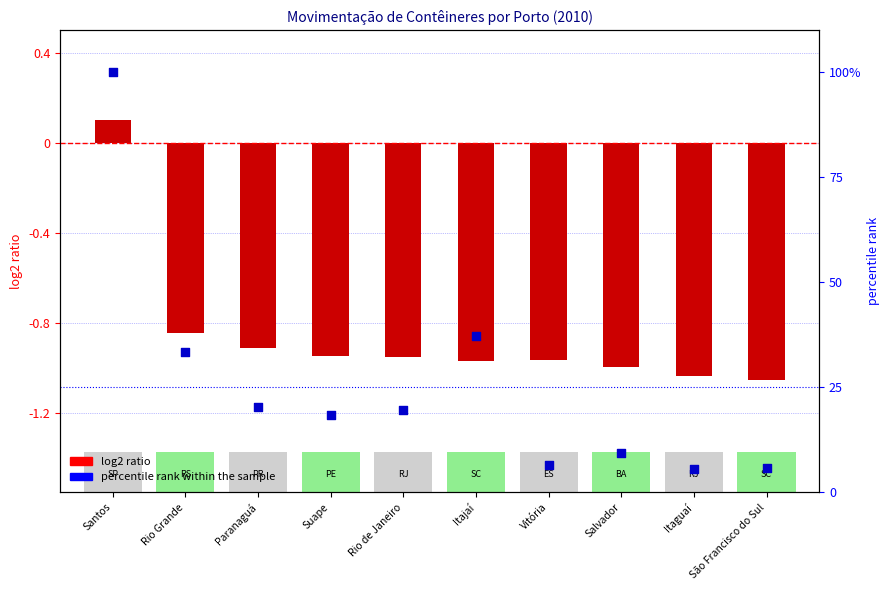

Which series has the largest total across all categories?

percentile rank within the sample